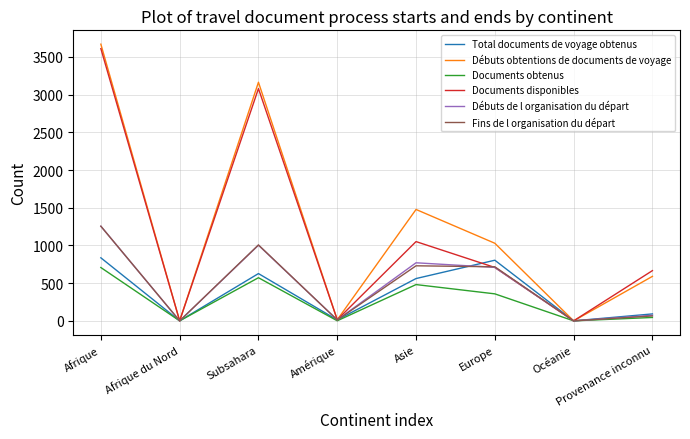

True or false: Fins de l organisation du départ has a value of 717 at Europe.

True